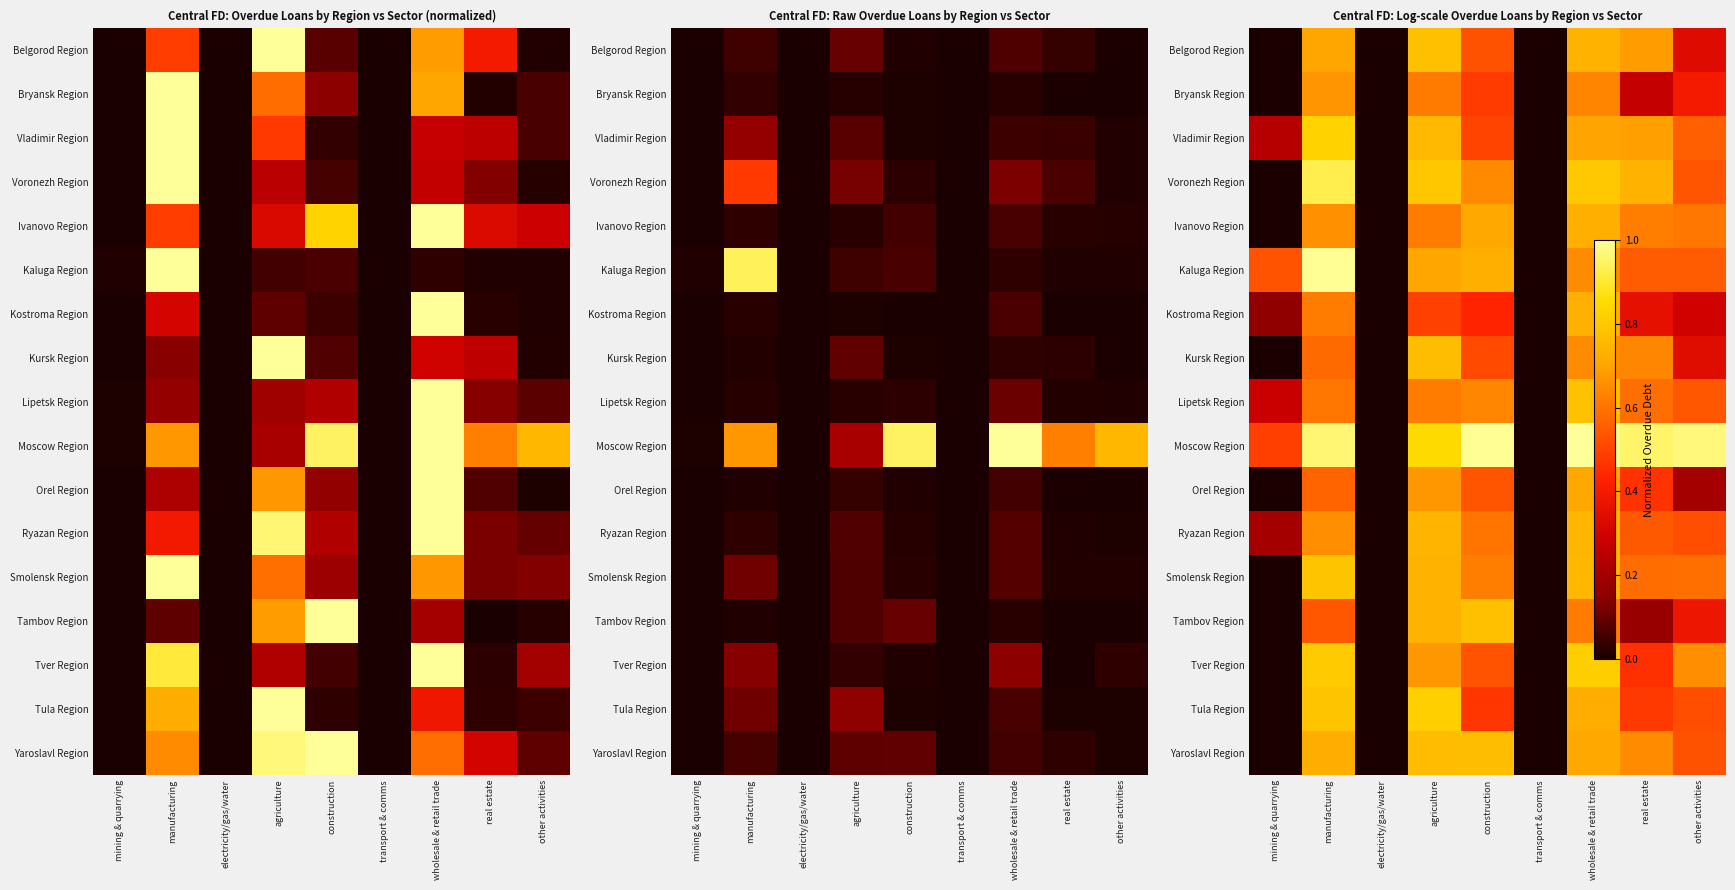

Which has a higher value, transport & comms or electricity/gas/water?

transport & comms